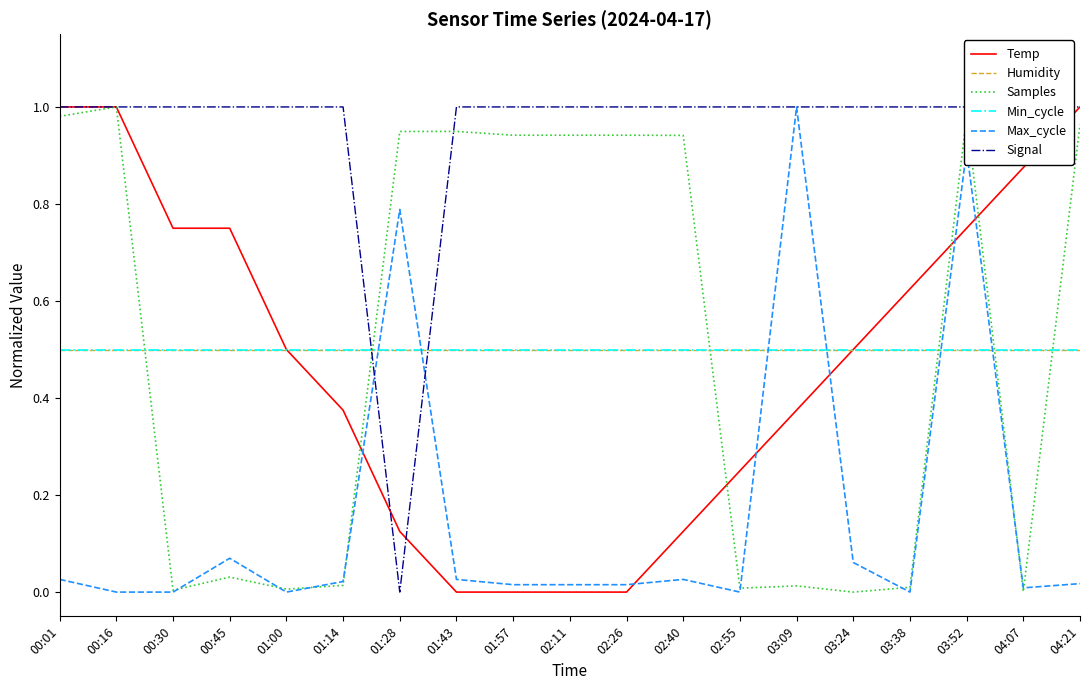

Is it true that Max_cycle equals 0.0 at 01:57?

False